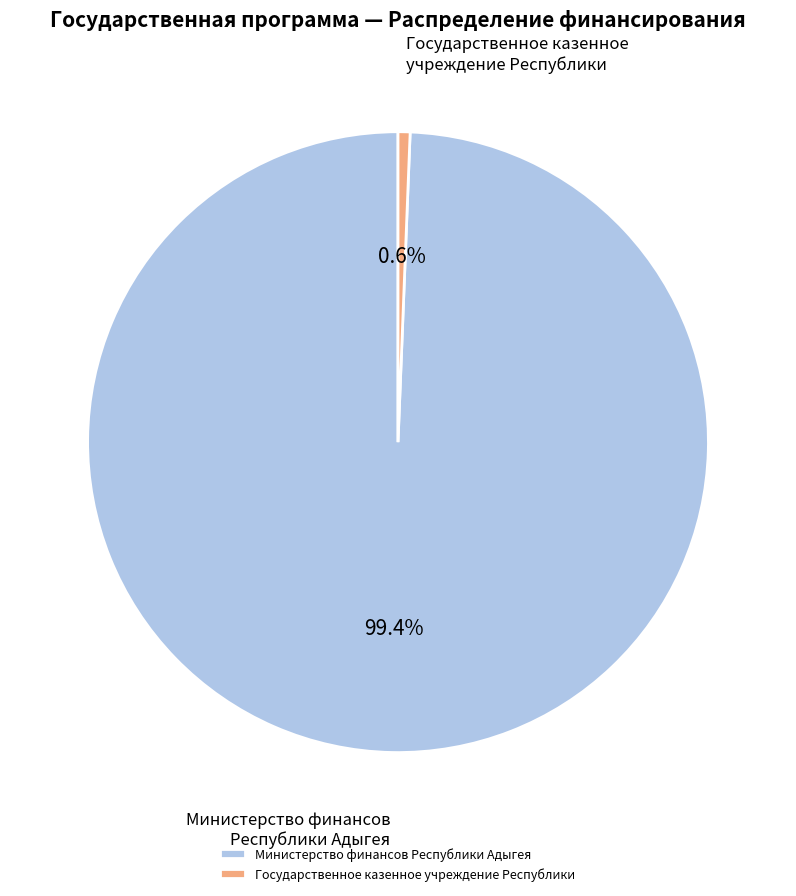

How many segments does this pie chart have?

2